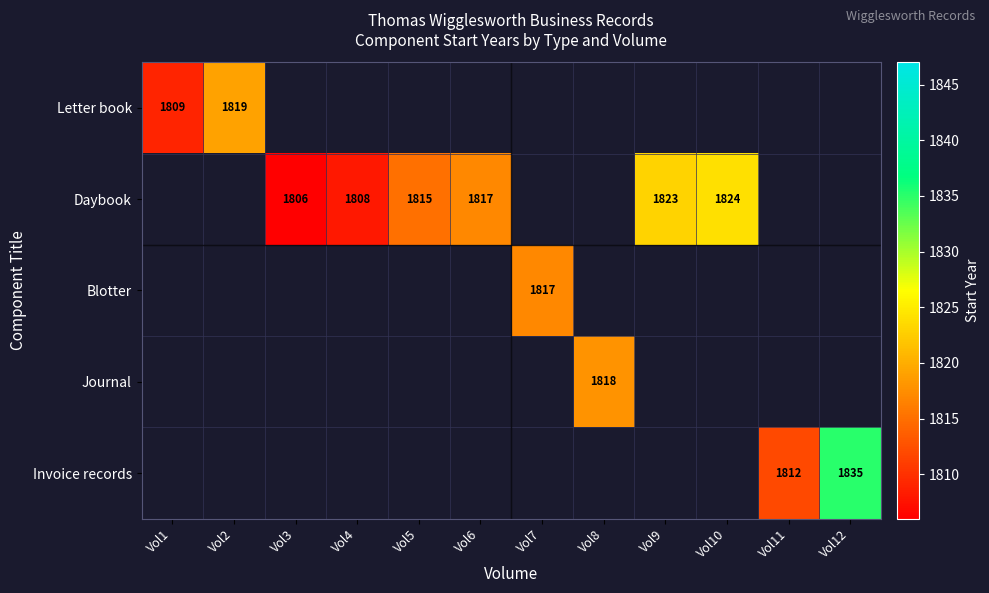

The Invoice records series shows 1029 at Vol12. True or false?

False